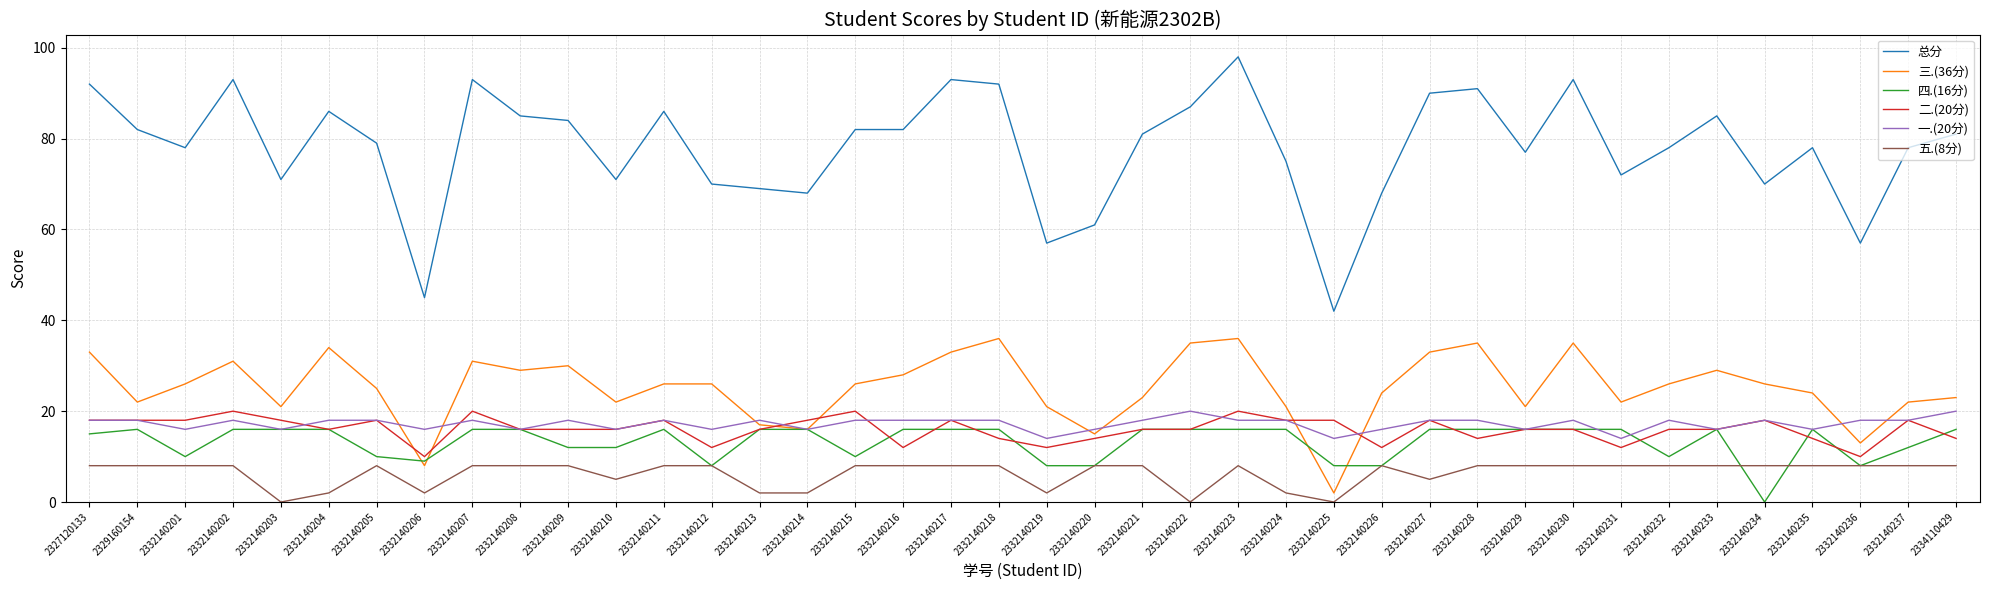

What are all the series names shown in the legend?

总分, 三.(36分), 四.(16分), 二.(20分), 一.(20分), 五.(8分)